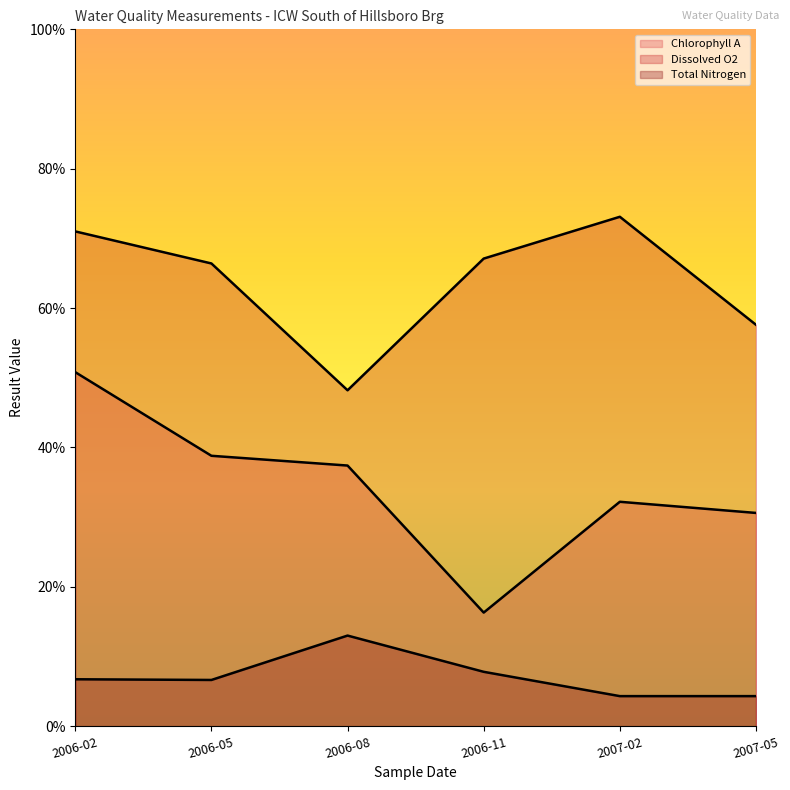

Reading left to right, what are all the values shown in this chart?

Chlorophyll A: 5.1	3.9	3.7	1.6	3.2	3.1
Dissolved O2: 7.1	6.6	4.8	6.7	7.3	5.8
Total Nitrogen: 0.7	0.7	1.3	0.8	0.4	0.4